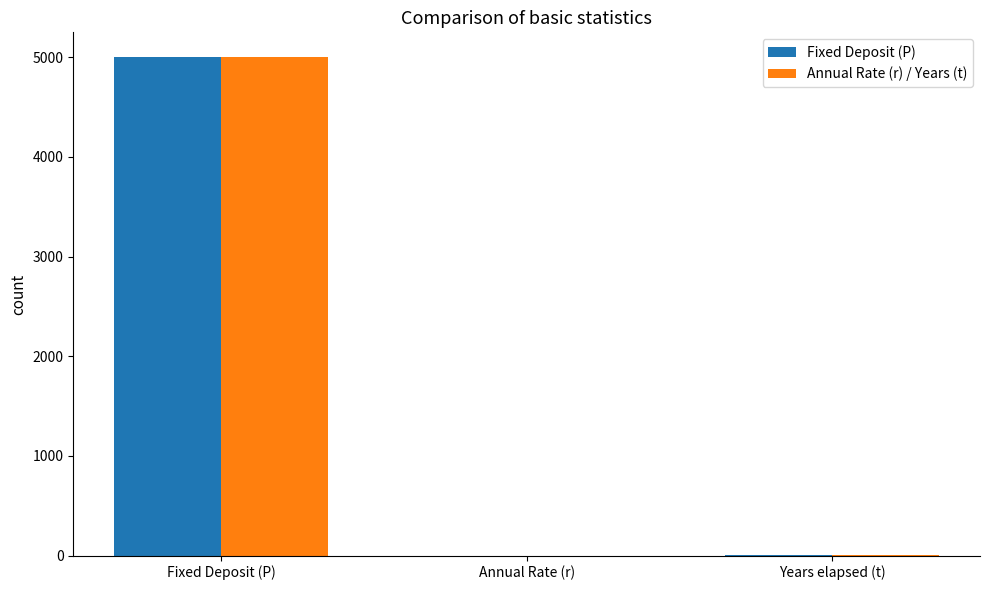

How many groups of bars are there?

3